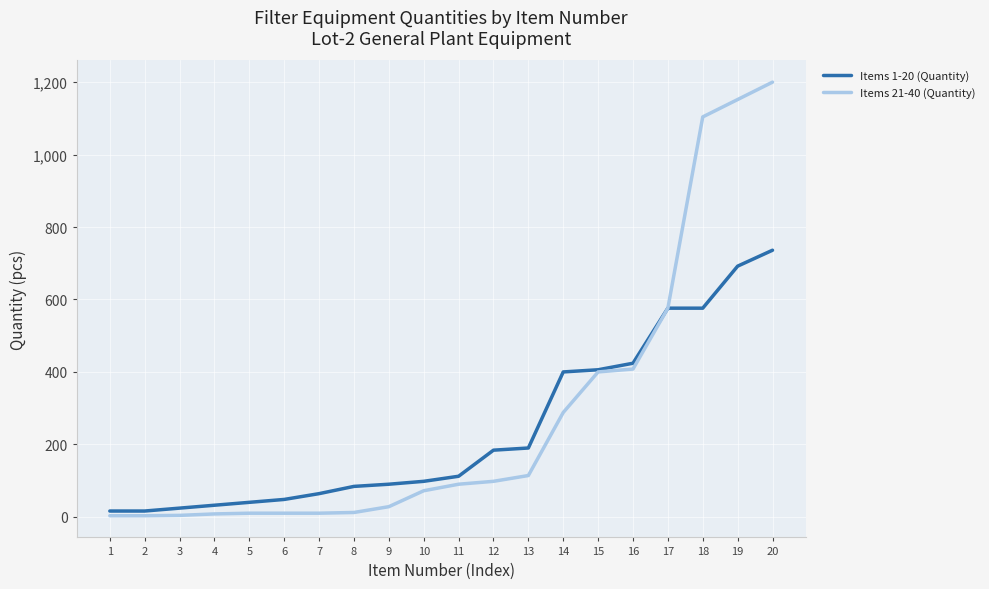

What is the approximate value of Items 1-20 (Quantity) at 9?

90